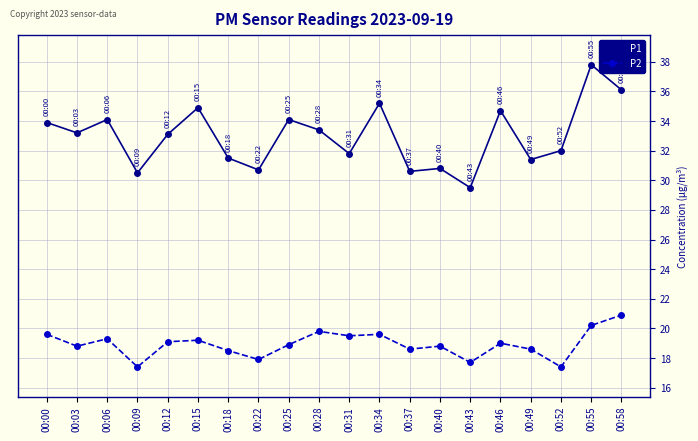

Which category has the highest value in the P1 series?

00:55